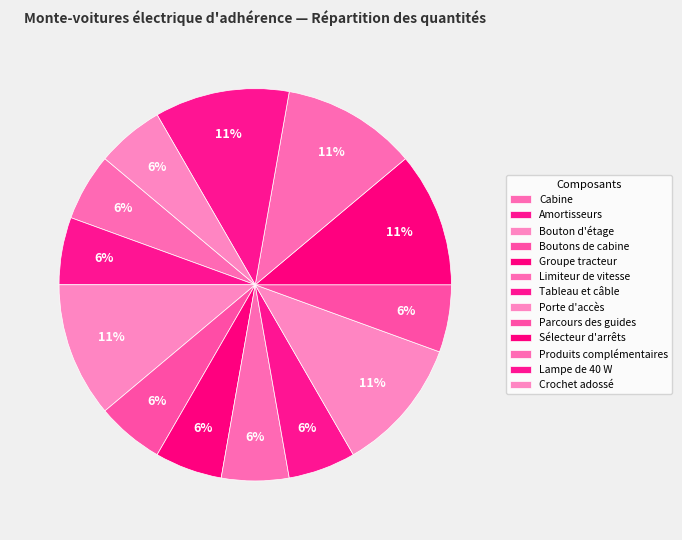

What percentage is NOT represented by Cabine?

94.4%